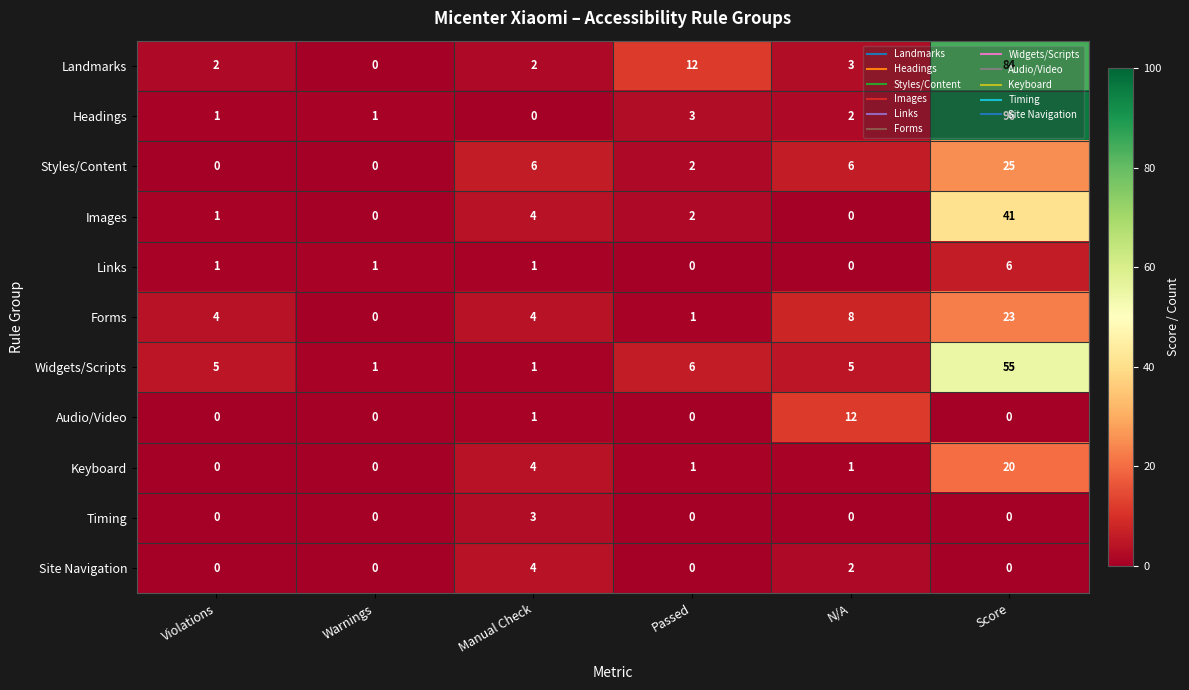

The value of Landmarks at Violations is 1. True or false?

False